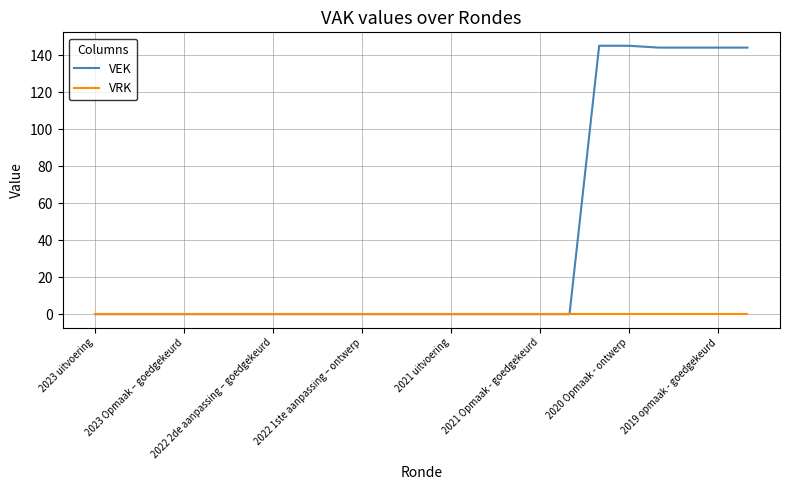

Rank the series by their average value, from lowest to highest.

VRK, VEK